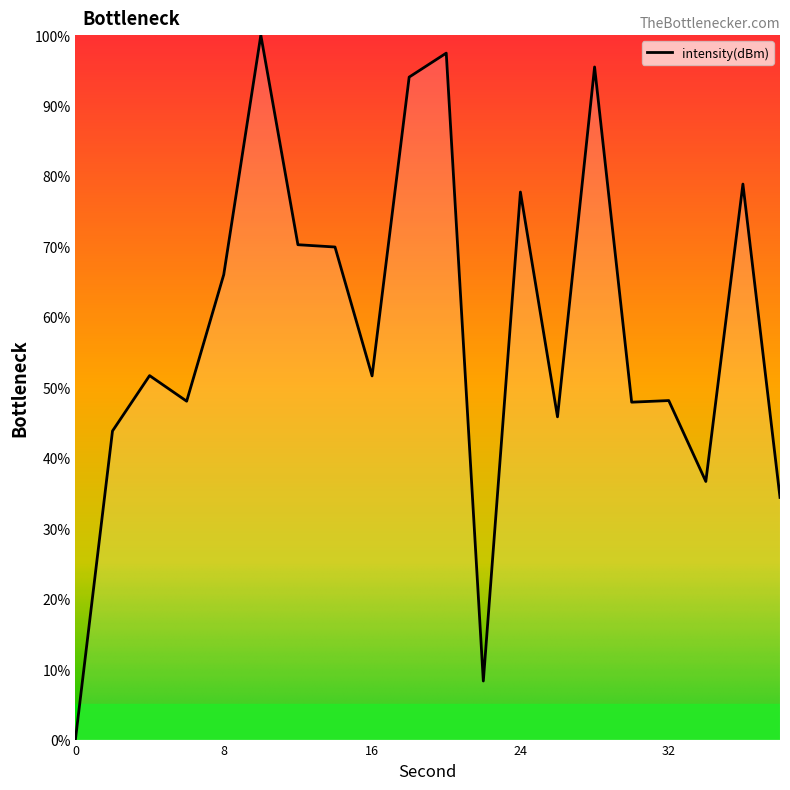

Does the chart display data point markers on the line(s)?

No